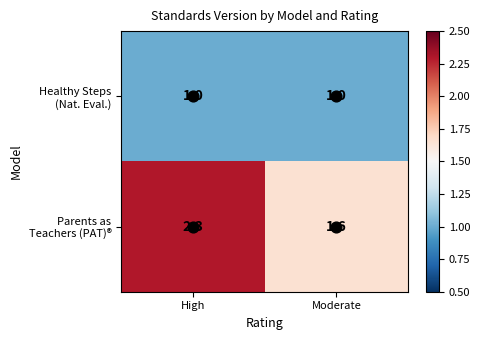

Which category has the highest value across all series?

High